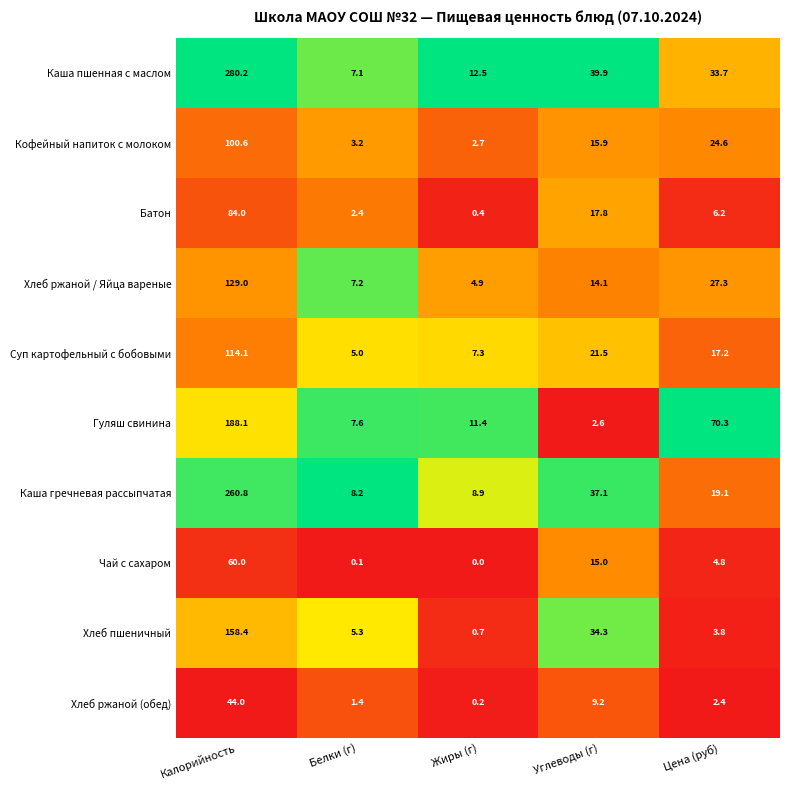

Which series has the largest total across all categories?

Каша пшенная с маслом